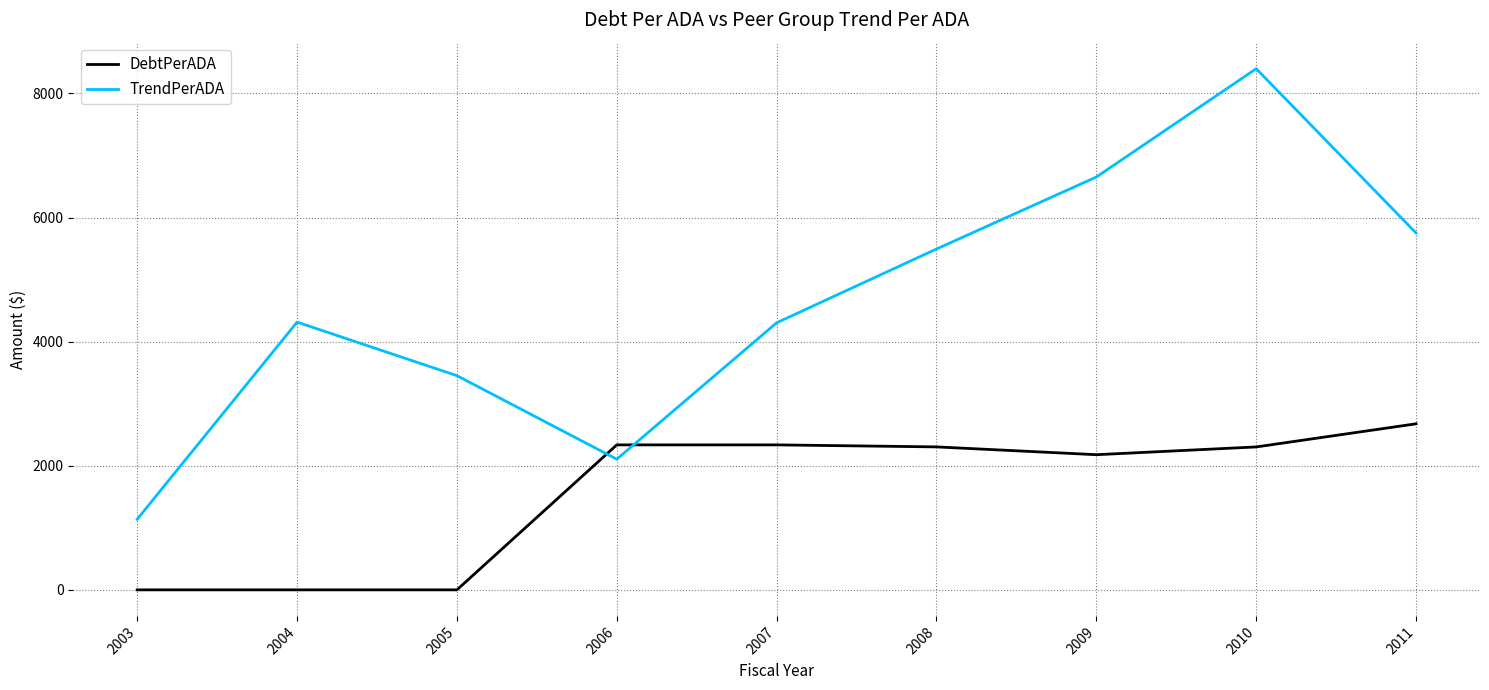

Which series ends up on top after the final intersection of DebtPerADA and TrendPerADA?

TrendPerADA